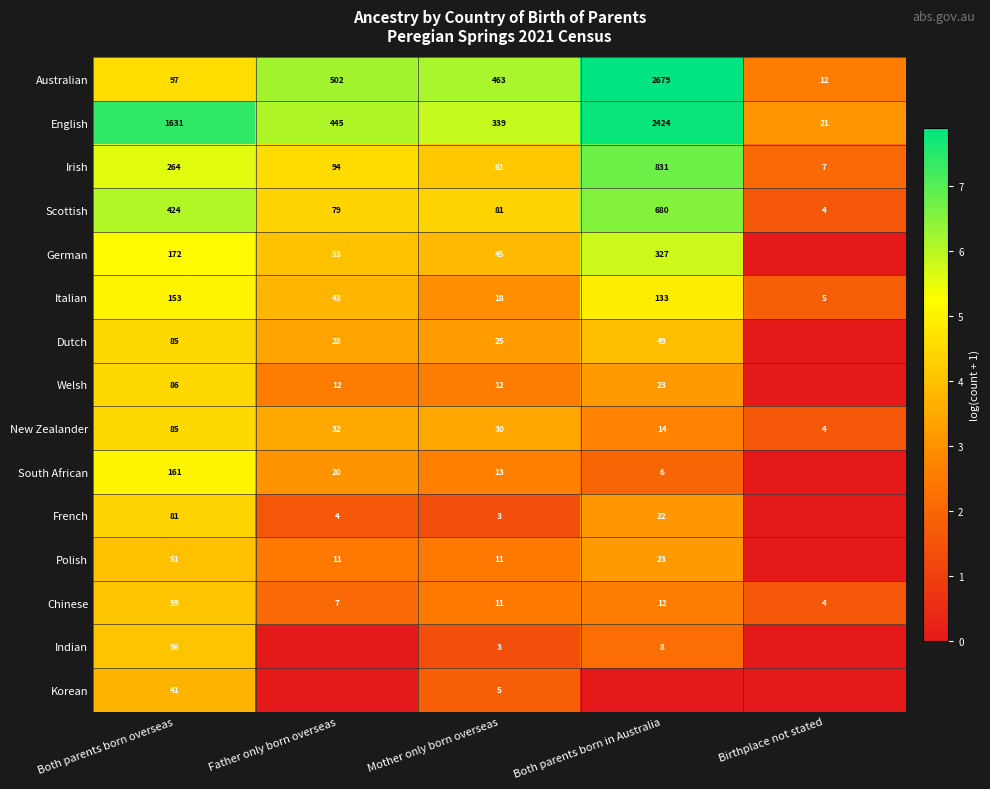

At which category does the chart reach its minimum across all series?

Birthplace not stated